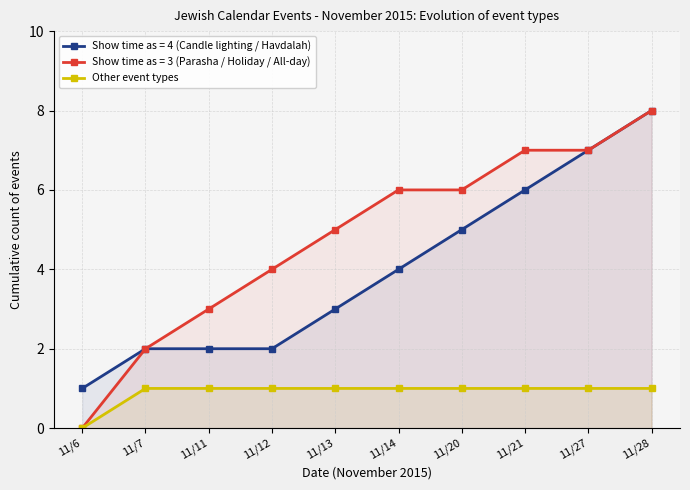

What is the sum of the values at 11/21 and 11/12?

2